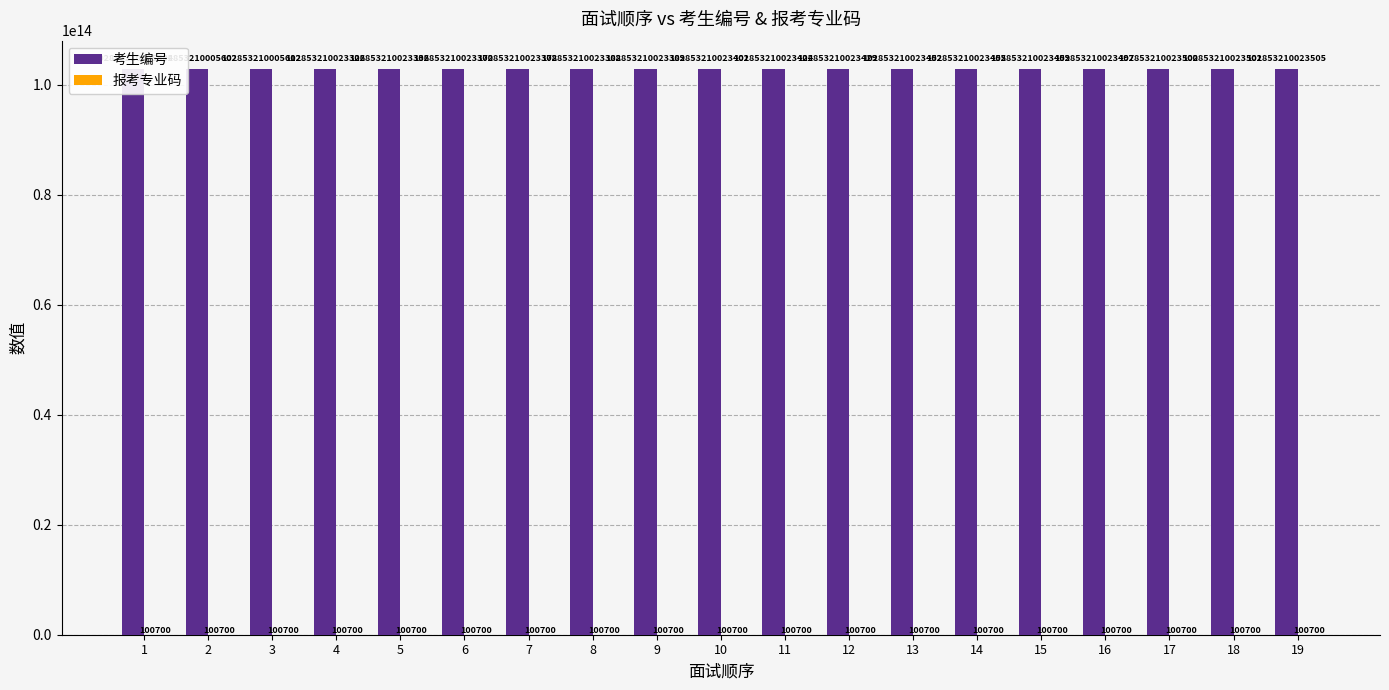

The value of 报考专业码 at 9 is 100700. True or false?

True